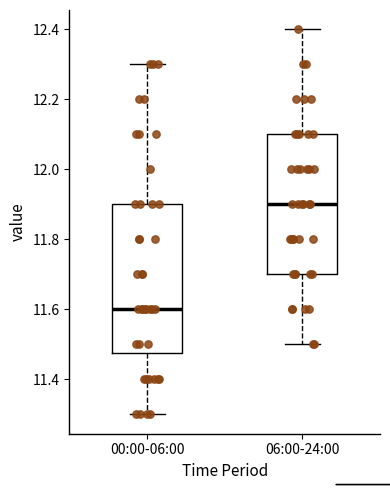

Which box's median line is the highest?

06:00-24:00